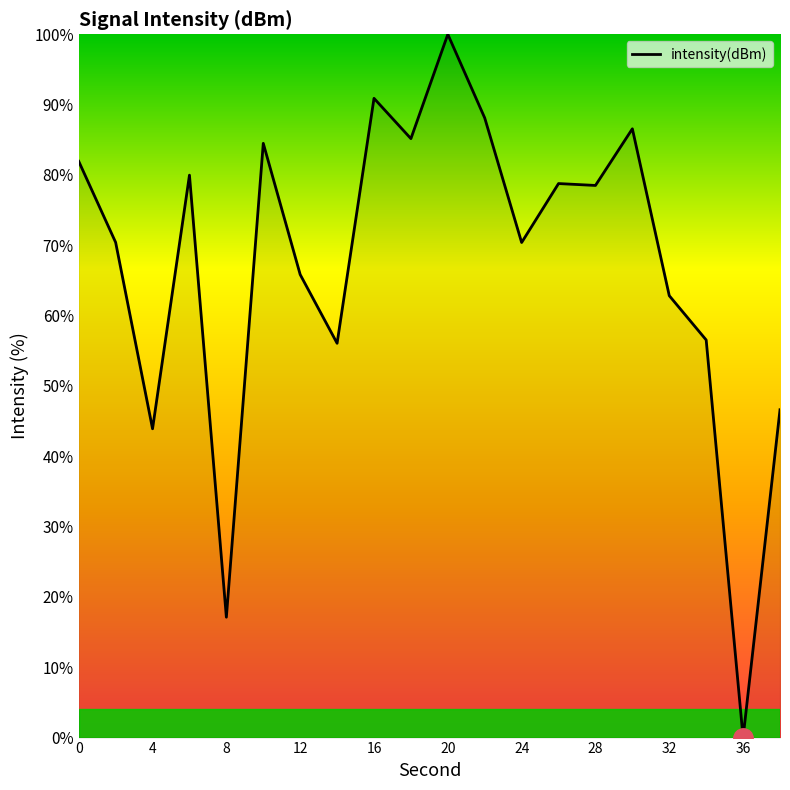

What is the average value?

67.2